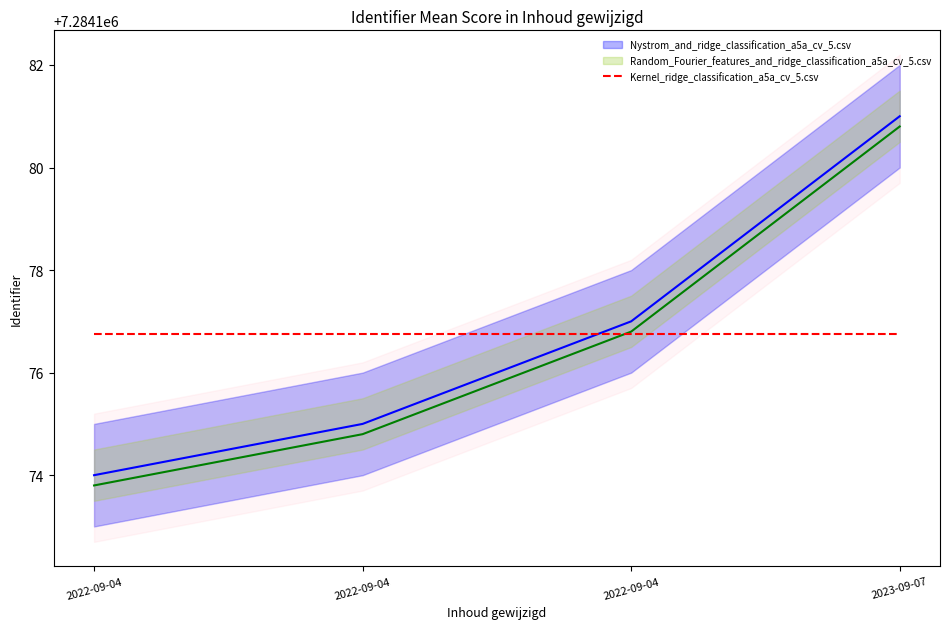

What is the spread (max minus min) of values at 2022-09-04?

2.0